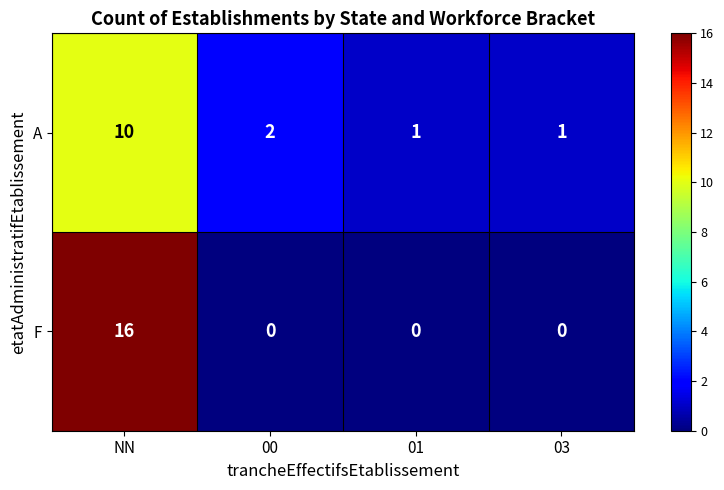

Is it true that A equals 1 at 01?

True